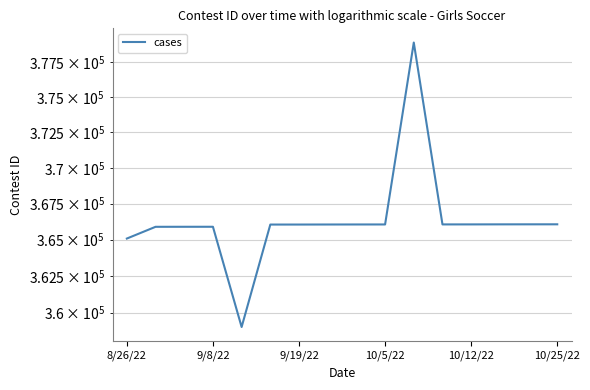

True or false: the data shows 366054 at 7.

True